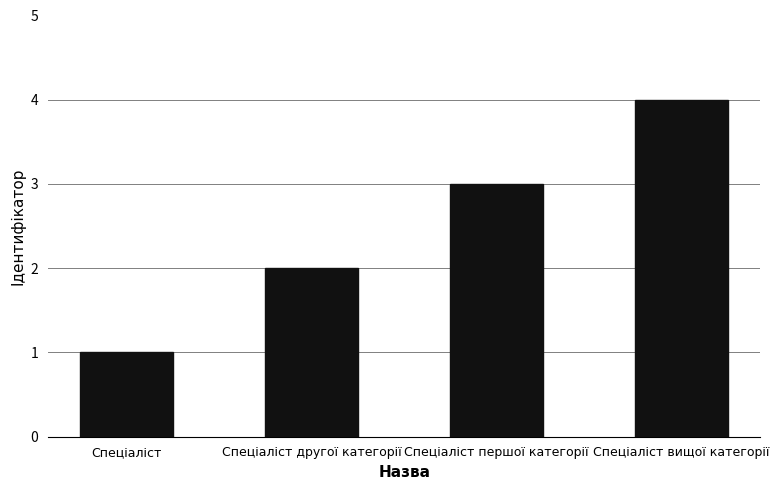

Reading left to right, transcribe all the data shown in this chart.

Спеціаліст=1	Спеціаліст другої категорії=2	Спеціаліст першої категорії=3	Спеціаліст вищої категорії=4